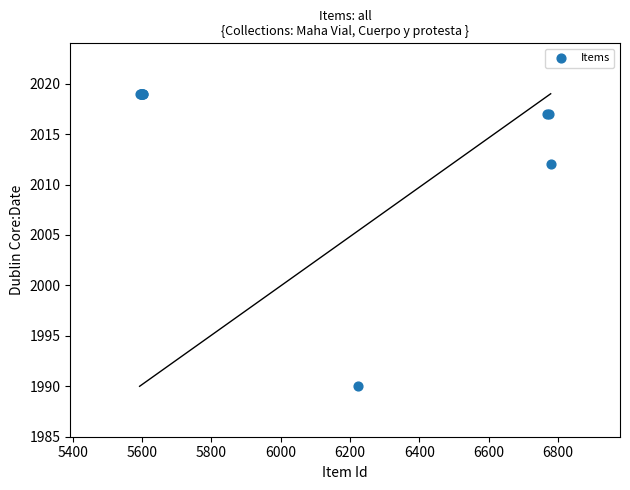

What Y value in the scatter plot is closest to 2004?

2012